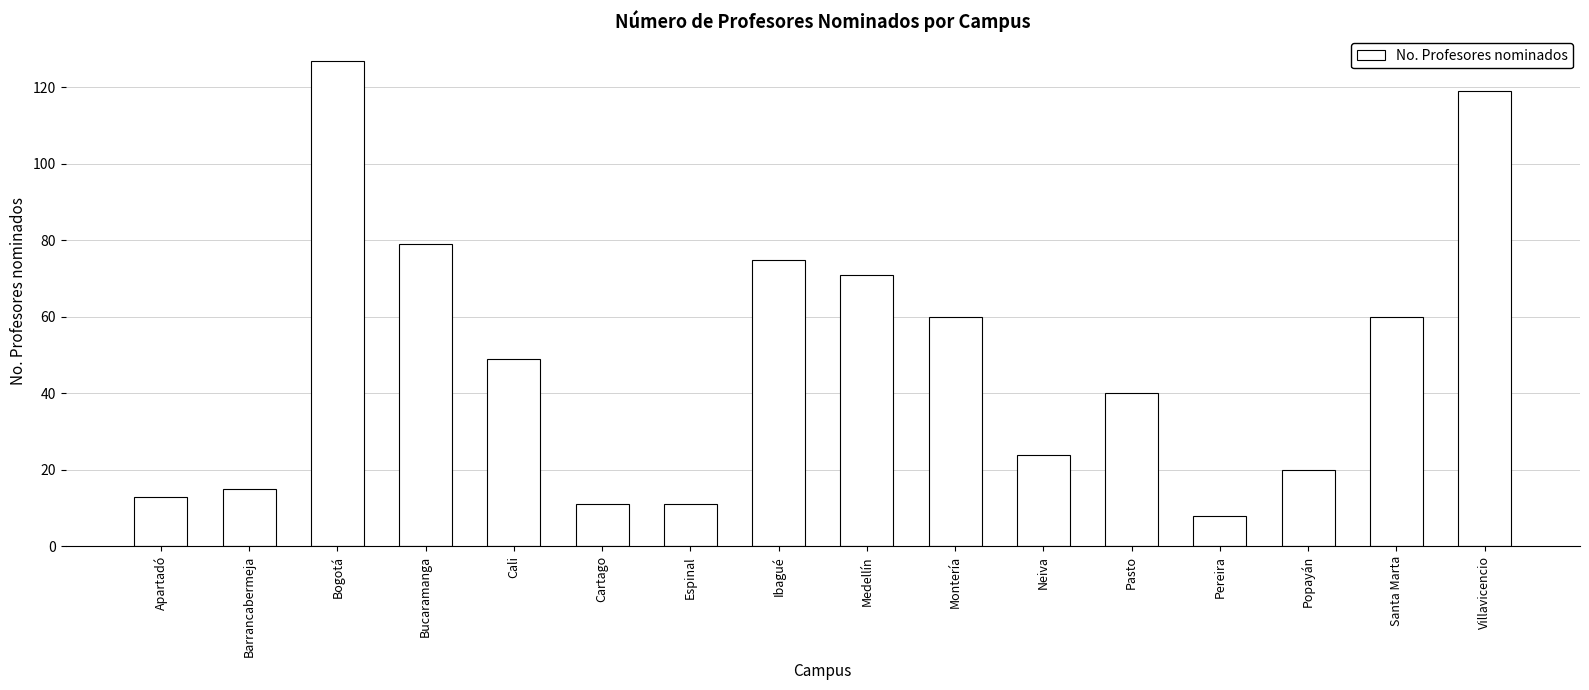

What is the label of the 1st bar from the left?

Apartadó